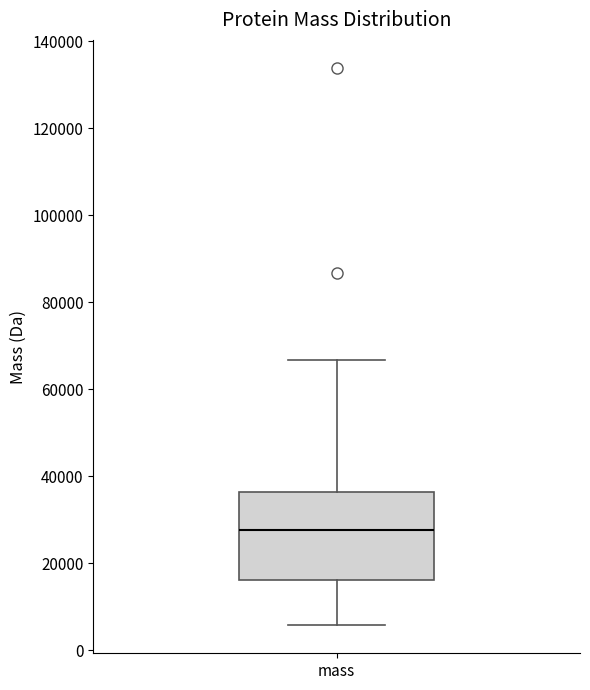

Transcribe this box plot: give where the median line is, the range the box spans, and where the two whiskers end, as read against the y-axis. The values are not printed on the chart, so give them approximately, as read against the axis.

median 28000, box 16000 to 36000, whiskers 6000 to 66000